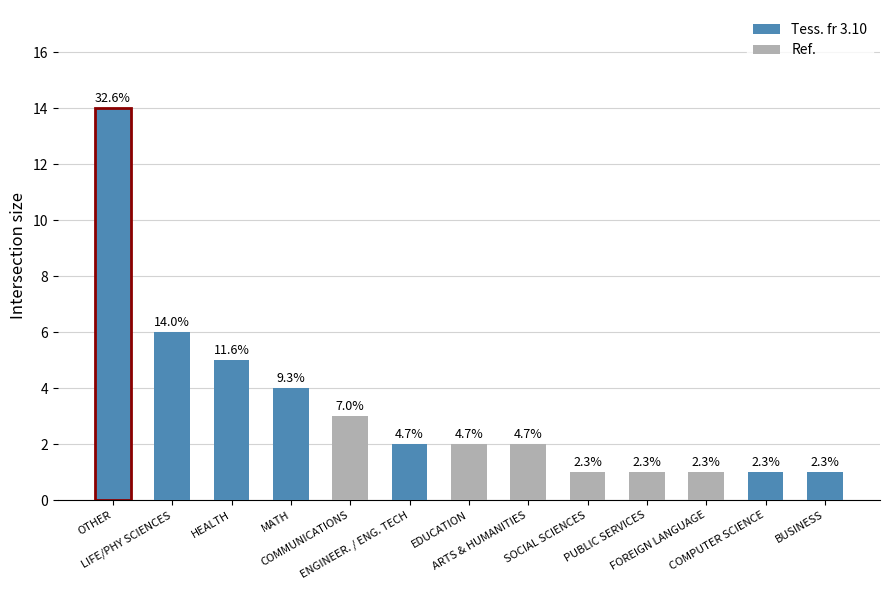

Where is the data nearest to the value 7?

LIFE/PHY SCIENCES